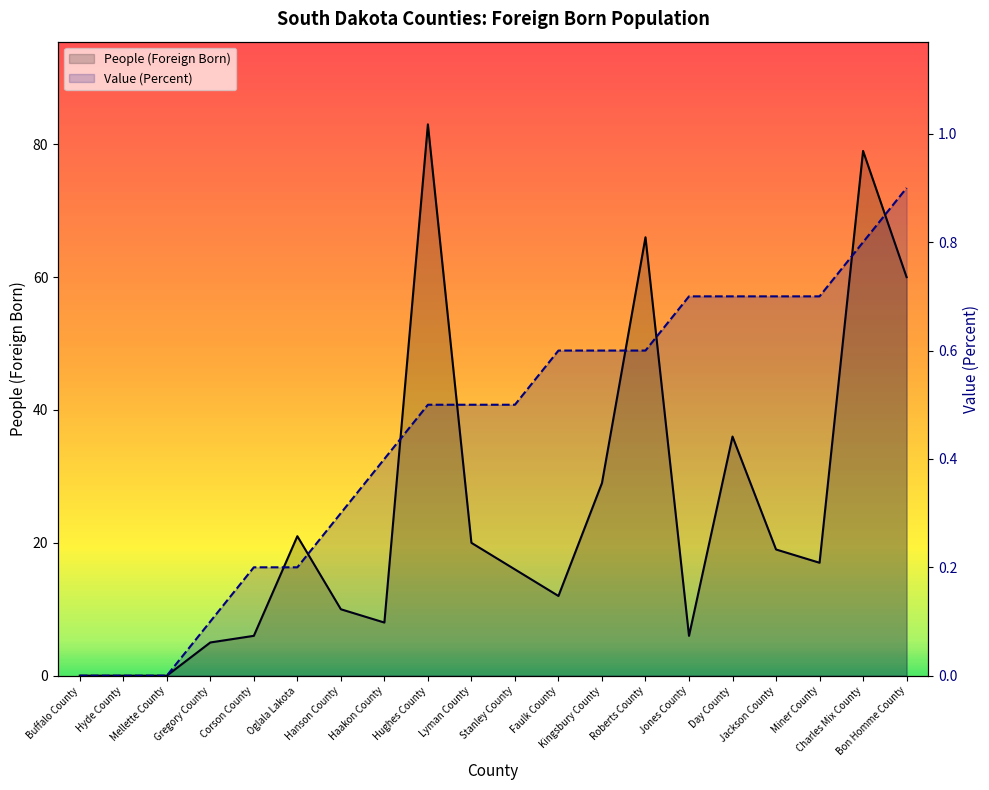

Which series has the widest spread of values?

People (Foreign Born)